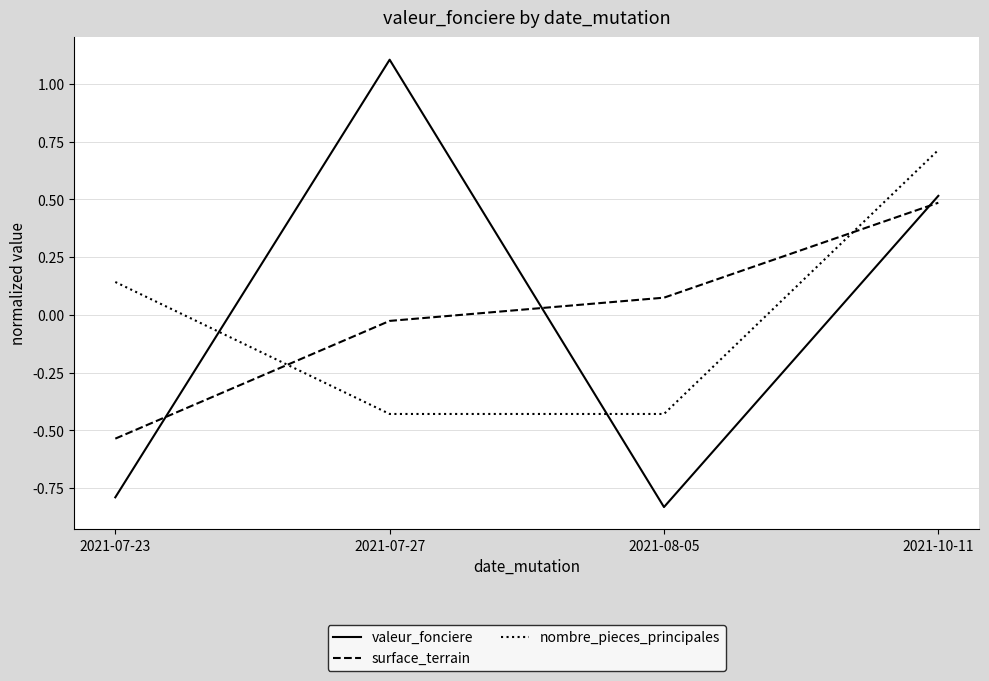

How many distinct data groups are displayed?

3